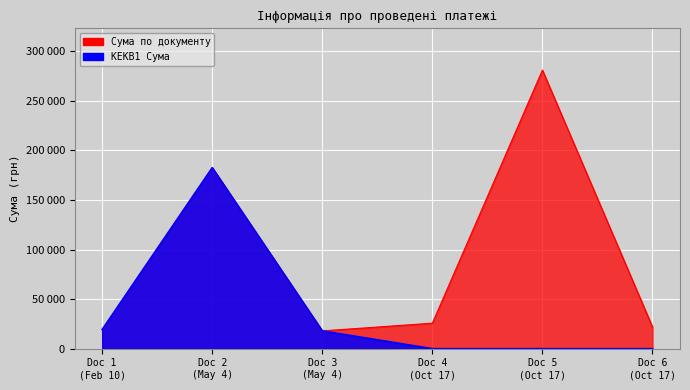

Is the value of Сума по документу at Doc 4 (Oct 17) greater than the value of КЕКВ1 Сума at Doc 1 (Feb 10)?

Yes